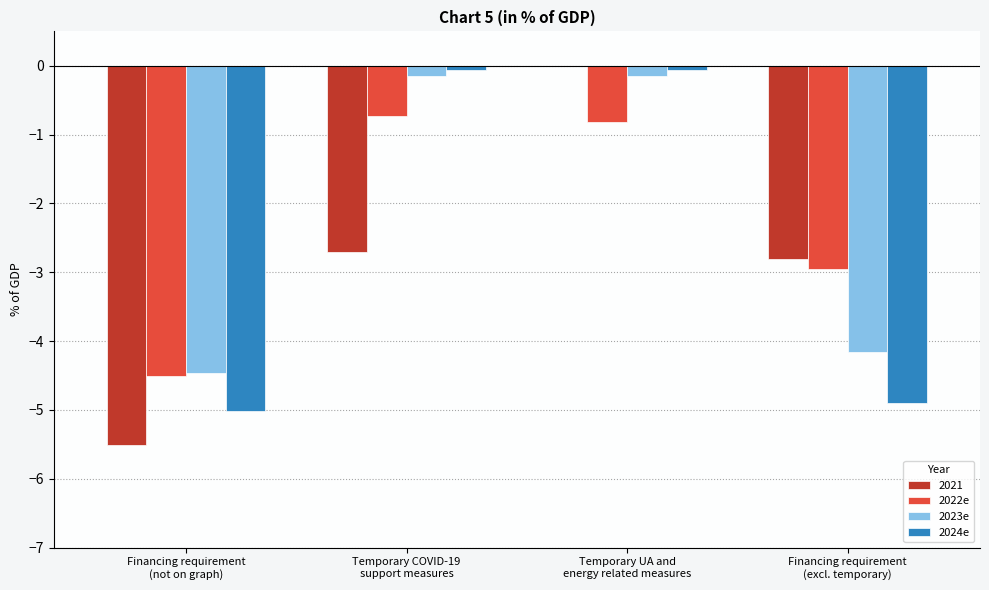

What is the greatest value displayed?

0.0